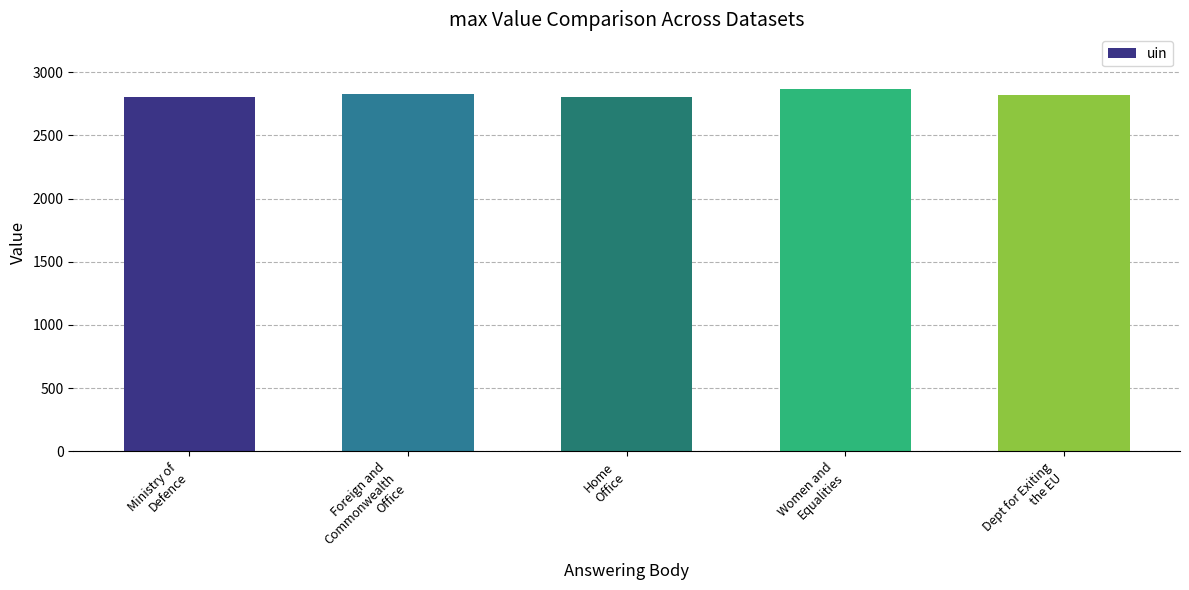

What is the minimum value shown in the chart?

2803